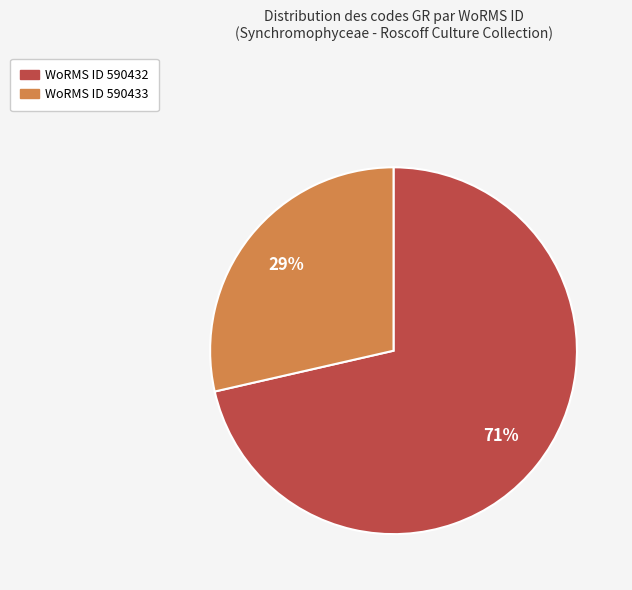

How many segments does this pie chart have?

2